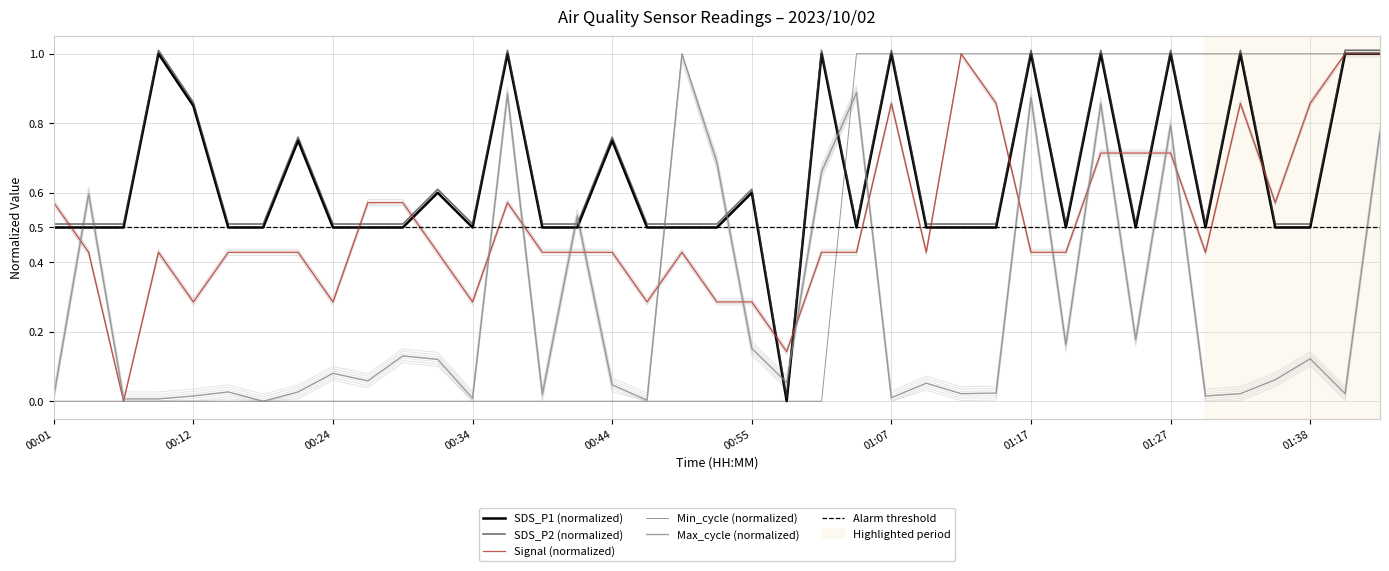

Reading left to right, transcribe all the data shown in this chart.

SDS_P1: 00:01=0.5	00:04=0.5	00:07=0.5	00:09=1.0	00:12=0.8	00:14=0.5	00:19=0.5	00:22=0.8	00:24=0.5	00:27=0.5	00:29=0.5	00:32=0.6	00:34=0.5	00:37=1.0	00:39=0.5	00:42=0.5	00:44=0.8	00:47=0.5	00:50=0.5	00:52=0.5	00:55=0.6	00:57=0.0	01:00=1.0	01:05=0.5	01:07=1.0	01:10=0.5	01:12=0.5	01:15=0.5	01:17=1.0	01:20=0.5	01:22=1.0	01:25=0.5	01:27=1.0	01:30=0.5	01:33=1.0	01:35=0.5	01:38=0.5	01:40=1.0	01:43=1.0
SDS_P2: 00:01=0.5	00:04=0.5	00:07=0.5	00:09=1.0	00:12=0.9	00:14=0.5	00:19=0.5	00:22=0.8	00:24=0.5	00:27=0.5	00:29=0.5	00:32=0.6	00:34=0.5	00:37=1.0	00:39=0.5	00:42=0.5	00:44=0.8	00:47=0.5	00:50=0.5	00:52=0.5	00:55=0.6	00:57=0.0	01:00=1.0	01:05=0.5	01:07=1.0	01:10=0.5	01:12=0.5	01:15=0.5	01:17=1.0	01:20=0.5	01:22=1.0	01:25=0.5	01:27=1.0	01:30=0.5	01:33=1.0	01:35=0.5	01:38=0.5	01:40=1.0	01:43=1.0
Signal: 00:01=0.6	00:04=0.4	00:07=0.0	00:09=0.4	00:12=0.3	00:14=0.4	00:19=0.4	00:22=0.4	00:24=0.3	00:27=0.6	00:29=0.6	00:32=0.4	00:34=0.3	00:37=0.6	00:39=0.4	00:42=0.4	00:44=0.4	00:47=0.3	00:50=0.4	00:52=0.3	00:55=0.3	00:57=0.1	01:00=0.4	01:05=0.4	01:07=0.9	01:10=0.4	01:12=1.0	01:15=0.9	01:17=0.4	01:20=0.4	01:22=0.7	01:25=0.7	01:27=0.7	01:30=0.4	01:33=0.9	01:35=0.6	01:38=0.9	01:40=1.0	01:43=1.0
Min_cycle: 00:01=0.0	00:04=0.0	00:07=0.0	00:09=0.0	00:12=0.0	00:14=0.0	00:19=0.0	00:22=0.0	00:24=0.0	00:27=0.0	00:29=0.0	00:32=0.0	00:34=0.0	00:37=0.0	00:39=0.0	00:42=0.0	00:44=0.0	00:47=0.0	00:50=0.0	00:52=0.0	00:55=0.0	00:57=0.0	01:00=0.0	01:05=1.0	01:07=1.0	01:10=1.0	01:12=1.0	01:15=1.0	01:17=1.0	01:20=1.0	01:22=1.0	01:25=1.0	01:27=1.0	01:30=1.0	01:33=1.0	01:35=1.0	01:38=1.0	01:40=1.0	01:43=1.0
Max_cycle: 00:01=0.0	00:04=0.6	00:07=0.0	00:09=0.0	00:12=0.0	00:14=0.0	00:19=0.0	00:22=0.0	00:24=0.1	00:27=0.1	00:29=0.1	00:32=0.1	00:34=0.0	00:37=0.9	00:39=0.0	00:42=0.5	00:44=0.0	00:47=0.0	00:50=1.0	00:52=0.7	00:55=0.2	00:57=0.1	01:00=0.7	01:05=0.9	01:07=0.0	01:10=0.1	01:12=0.0	01:15=0.0	01:17=0.9	01:20=0.2	01:22=0.9	01:25=0.2	01:27=0.8	01:30=0.0	01:33=0.0	01:35=0.1	01:38=0.1	01:40=0.0	01:43=0.8